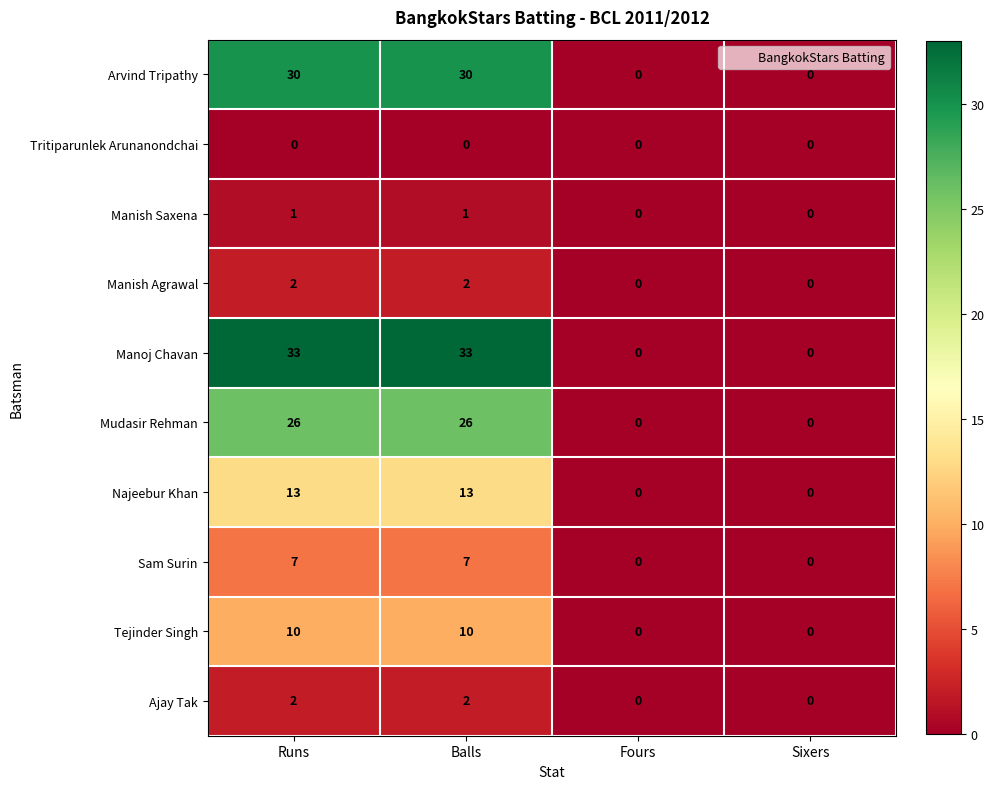

What is the sum of all Ajay Tak values?

4